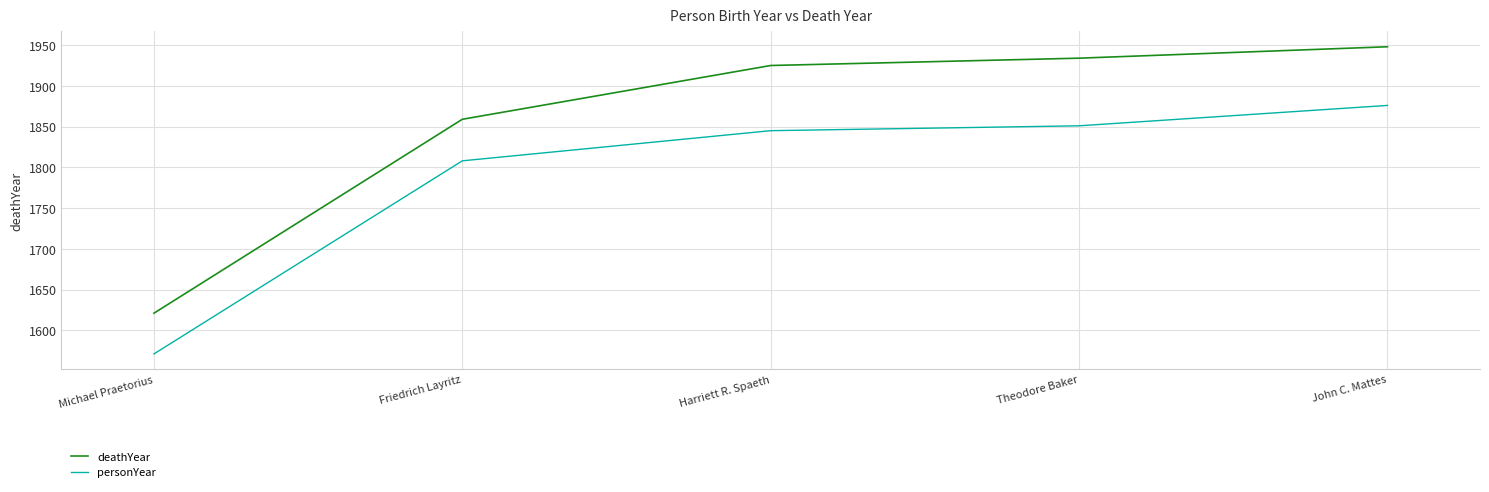

Rank the series at Friedrich Layritz from lowest to highest value.

personYear, deathYear